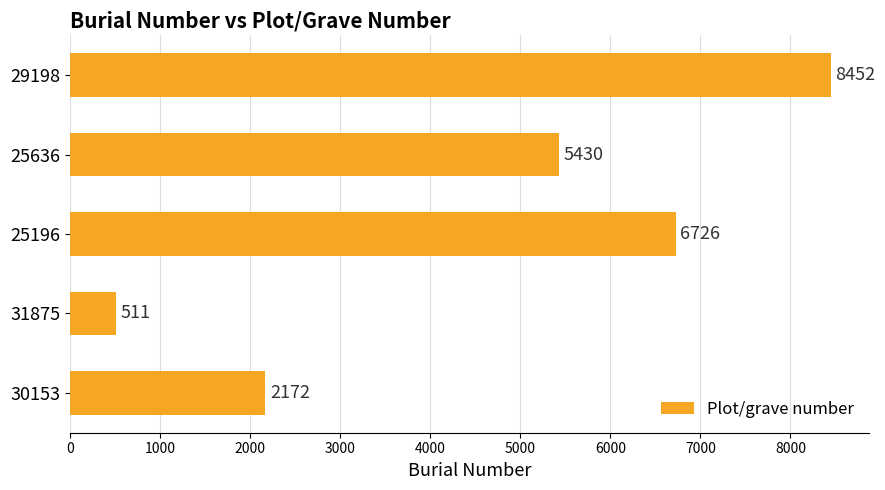

What is the greatest value displayed?

8452